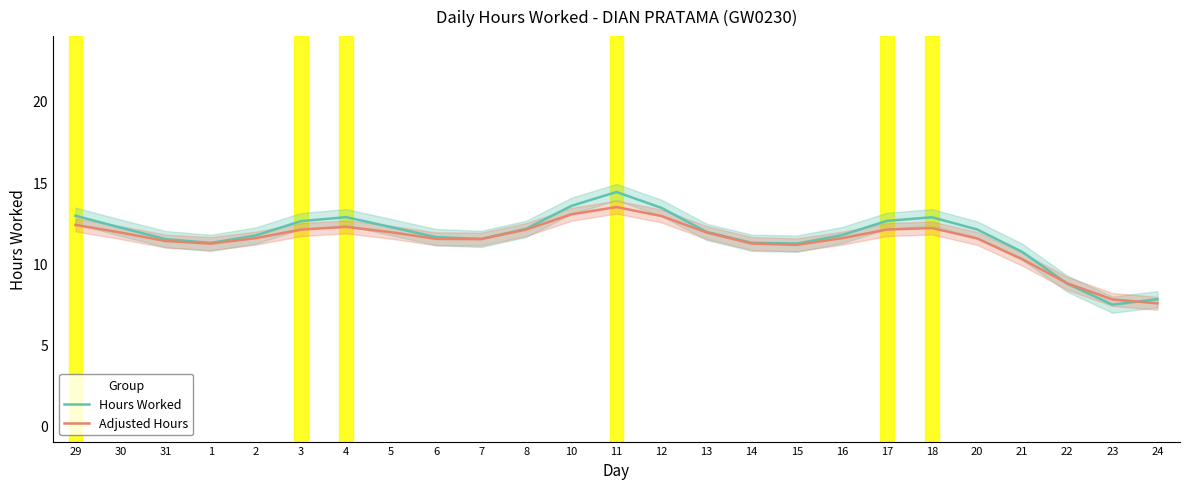

What are all the series names shown in the legend?

Hours Worked, Adjusted Hours